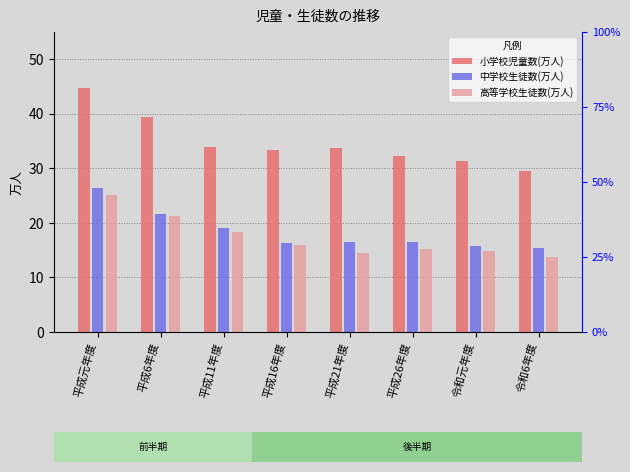

What is the value of the 高等学校生徒数(万人) bar at the 1st from the left?

25.2